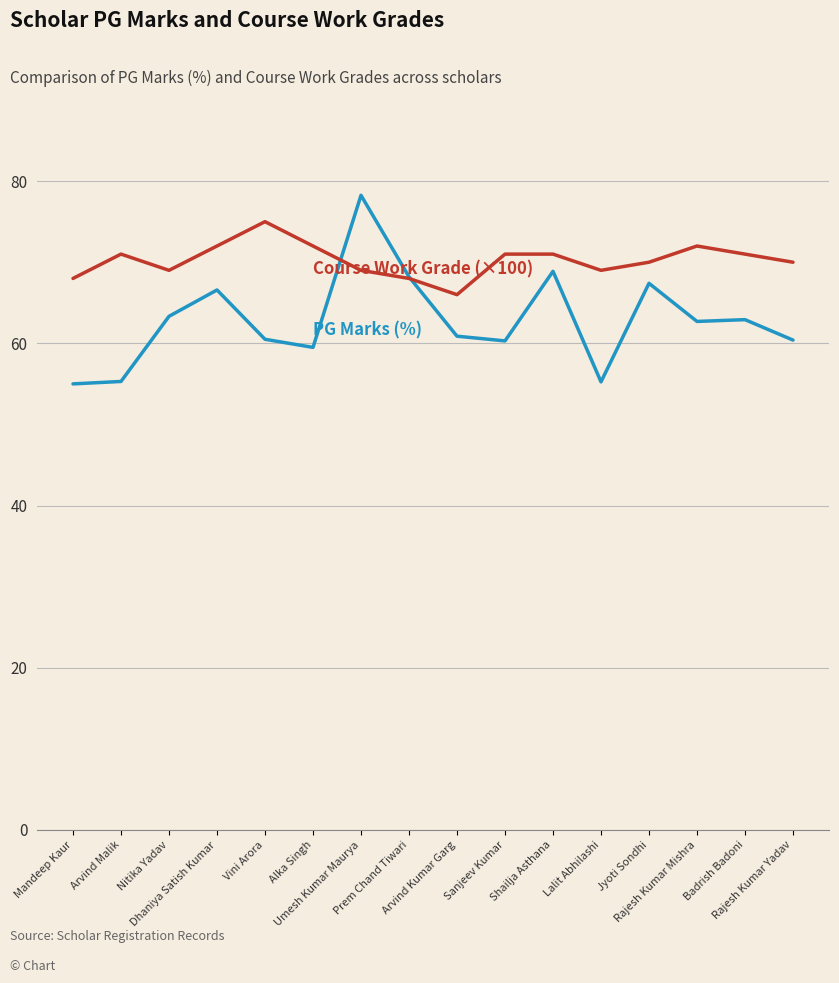

What is the smallest value displayed?

55.0